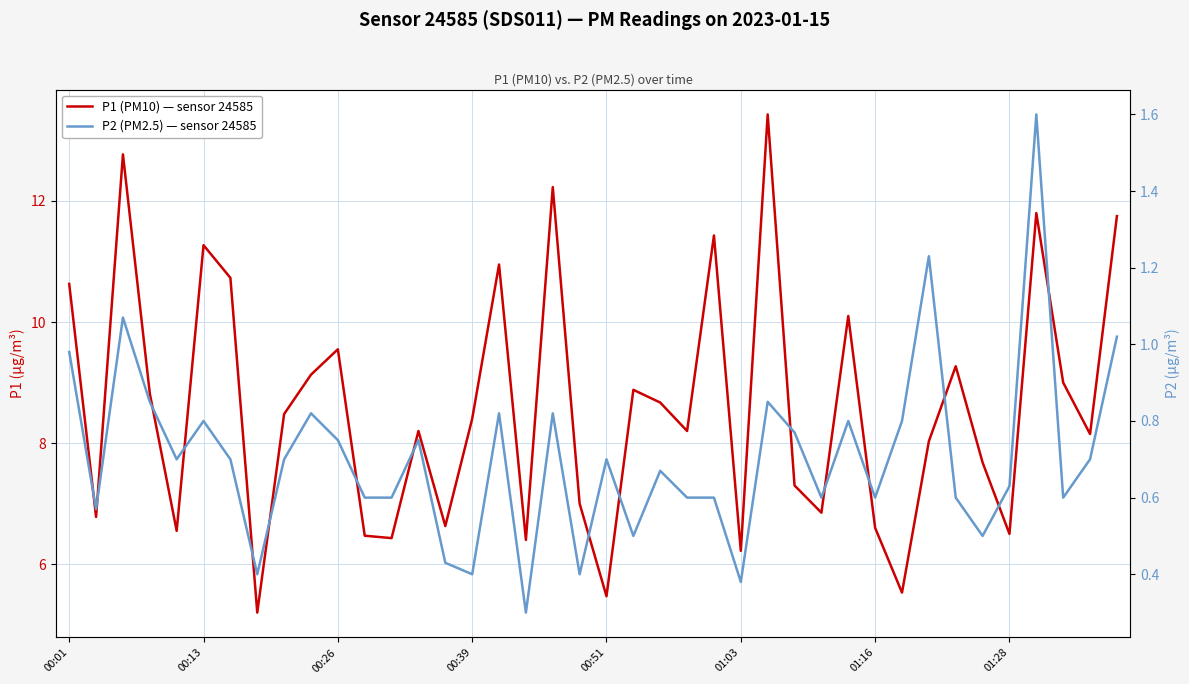

True or false: P1 (PM10) — sensor 24585 and P2 (PM2.5) — sensor 24585 intersect in this chart.

False